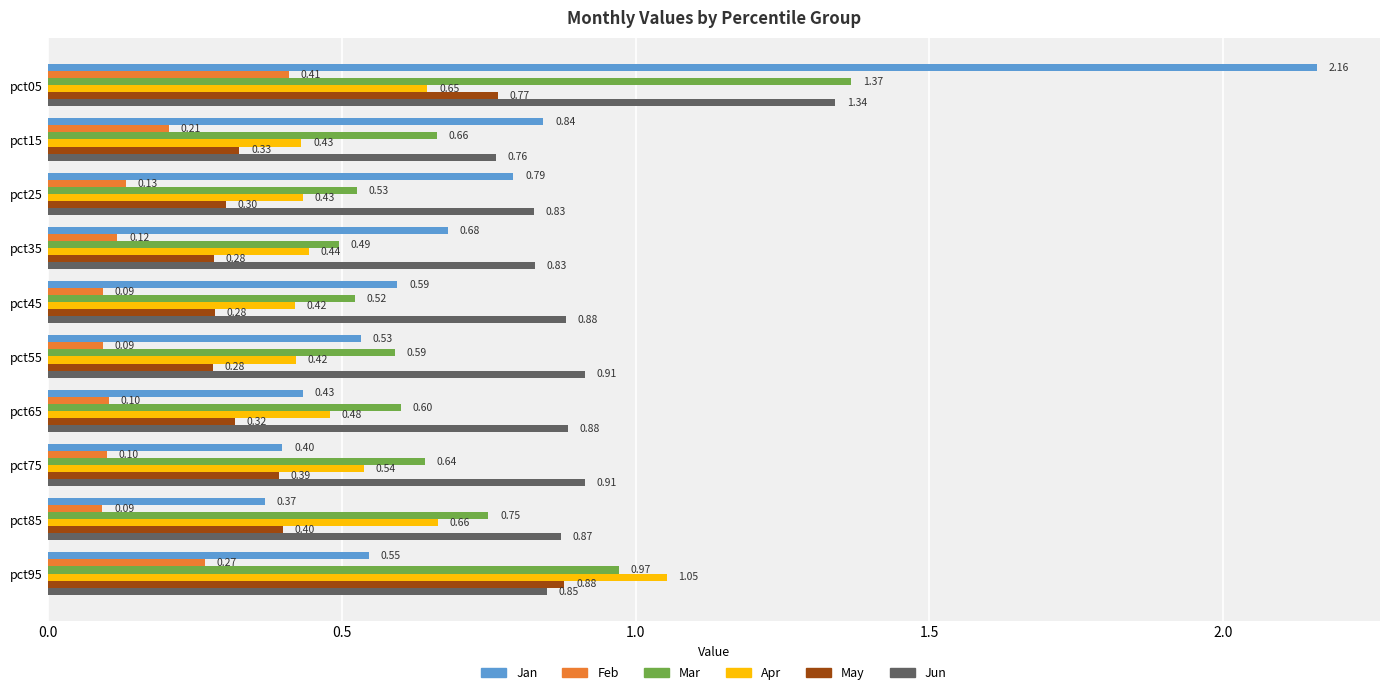

Which series has the largest total across all categories?

Jun